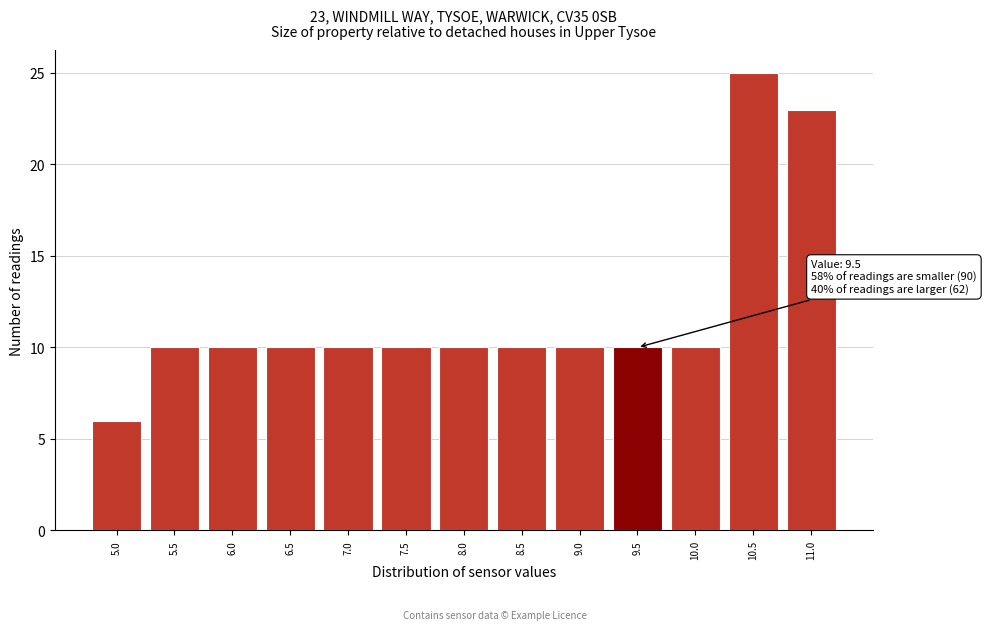

Which range on the x-axis has the tallest bar?

10.25 to 10.75